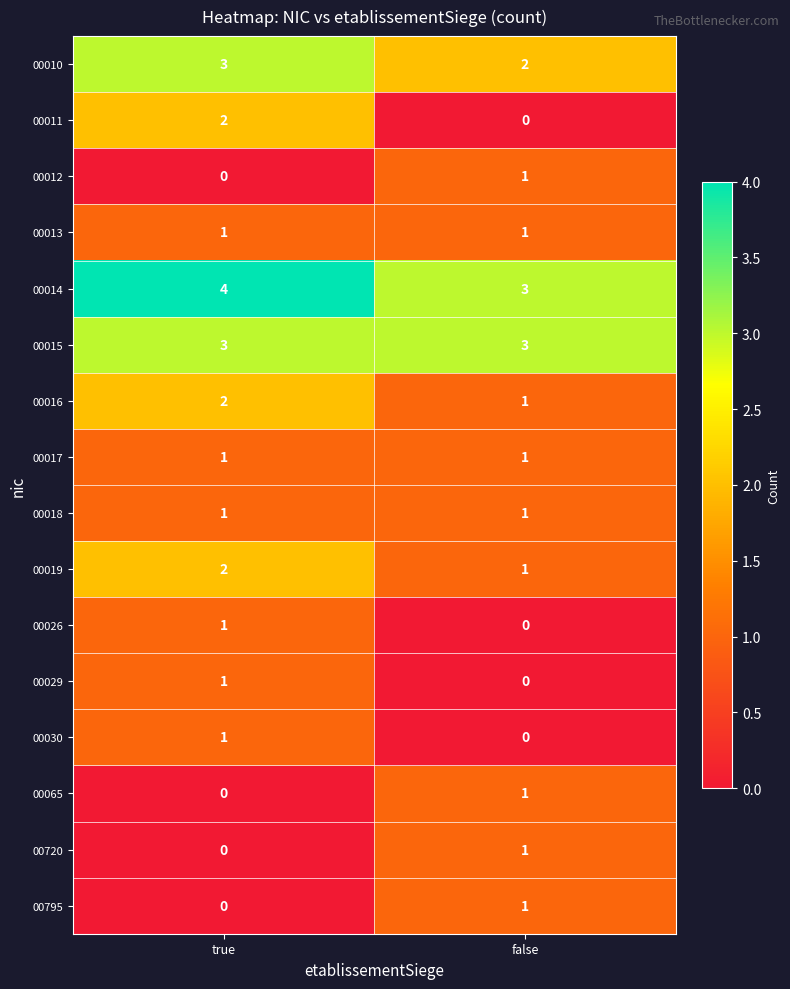

At how many categories does at least one series exceed 1?

2